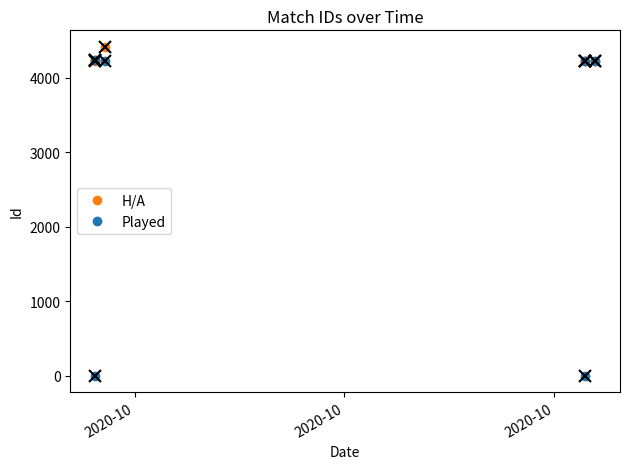

Between which two adjacent categories do H/A and Played first intersect?

2020-10 and 2020-10